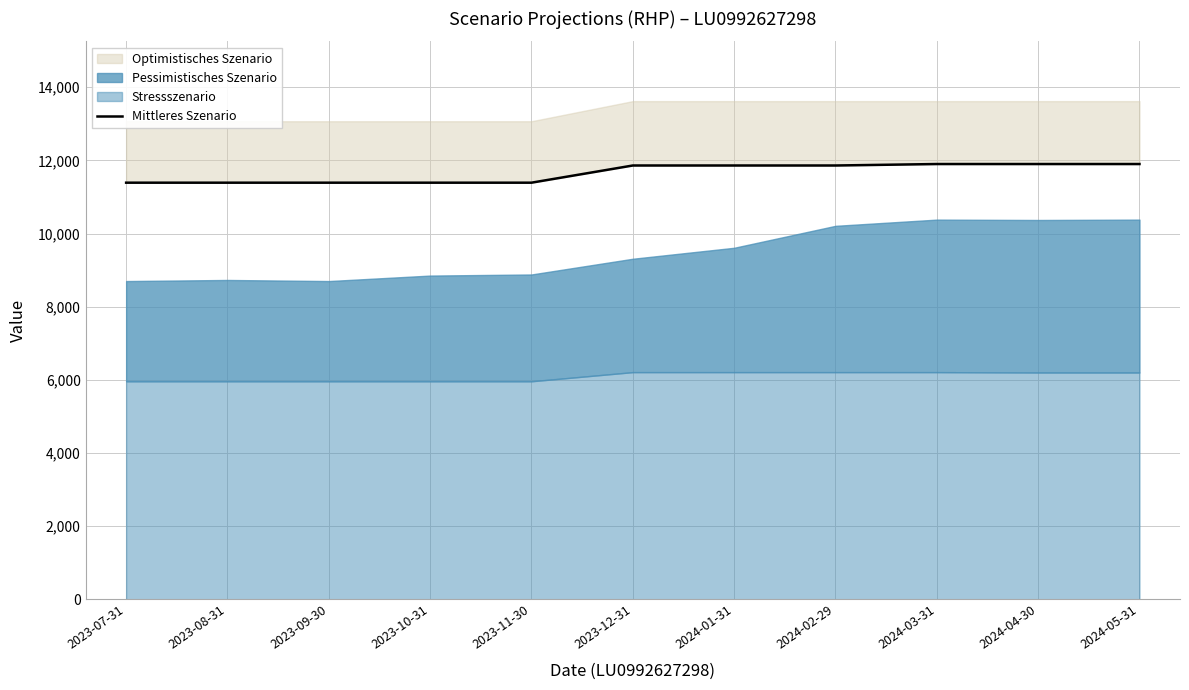

True or false: the data shows 18787 at 2023-07-31.

False